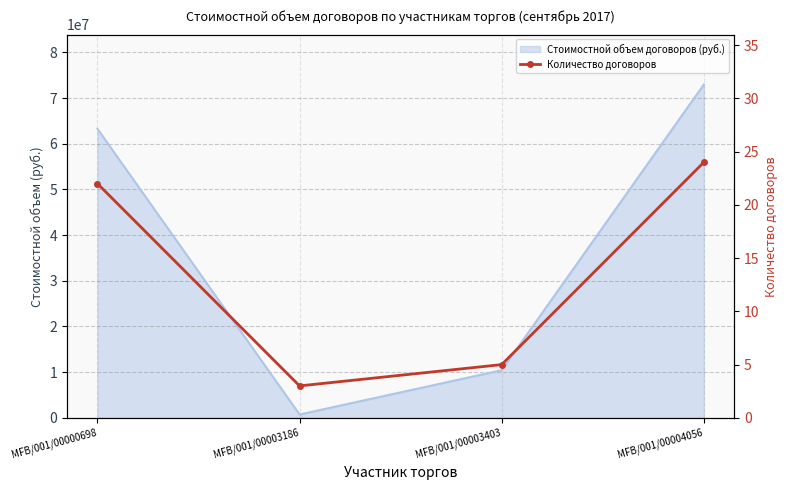

Between MFB/001/00004056 and MFB/001/00003186, which is larger?

MFB/001/00004056